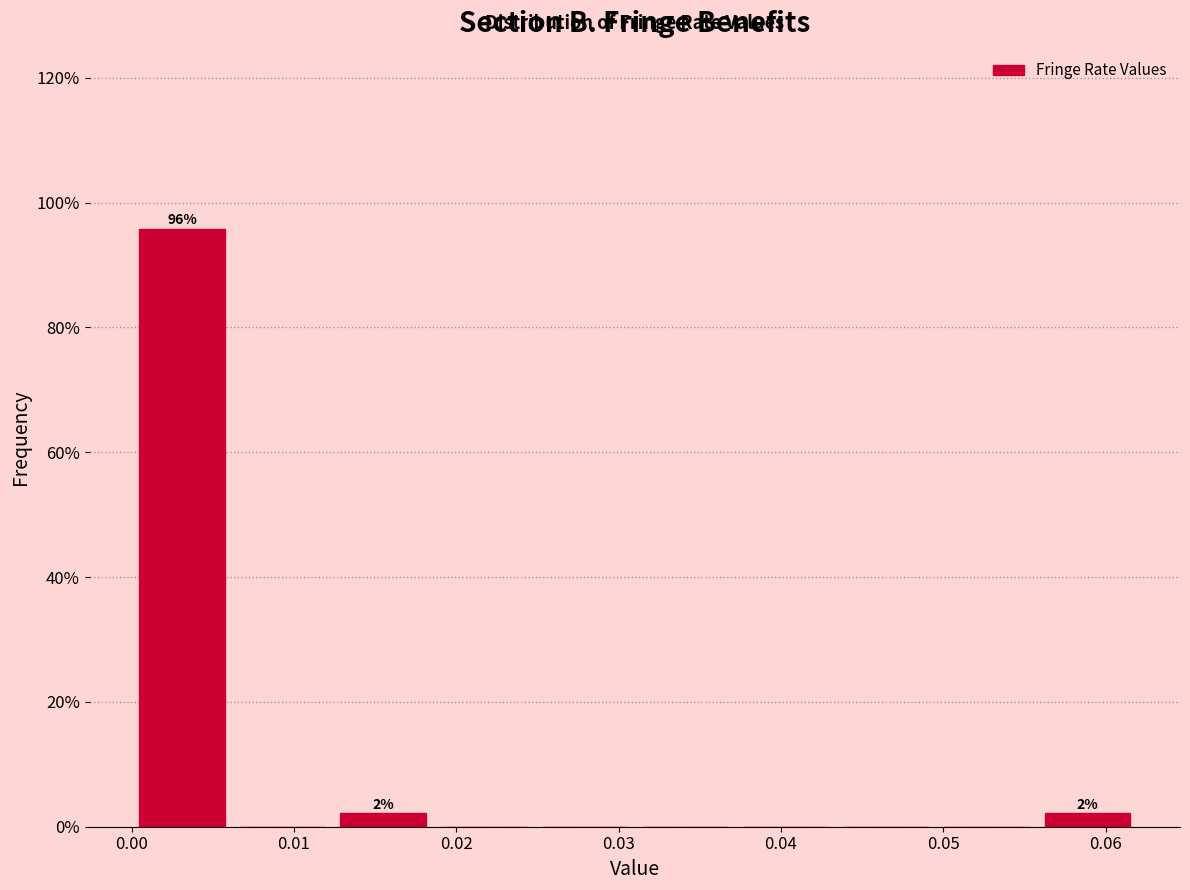

Which range on the x-axis has the tallest bar?

0.000 to 0.006